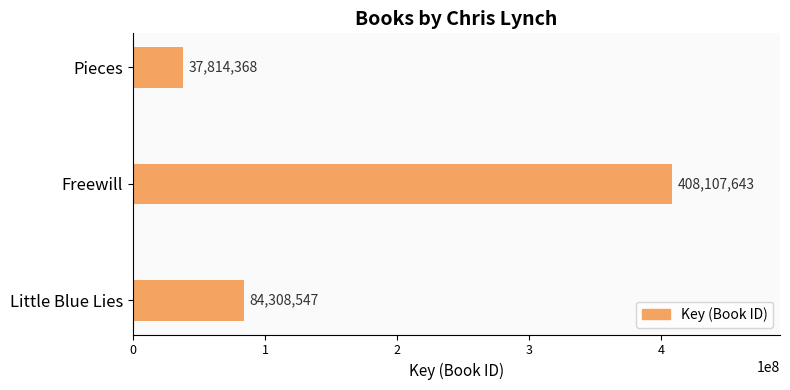

Reading bottom to top, list all the values displayed in this chart.

84308547	408107643	37814368